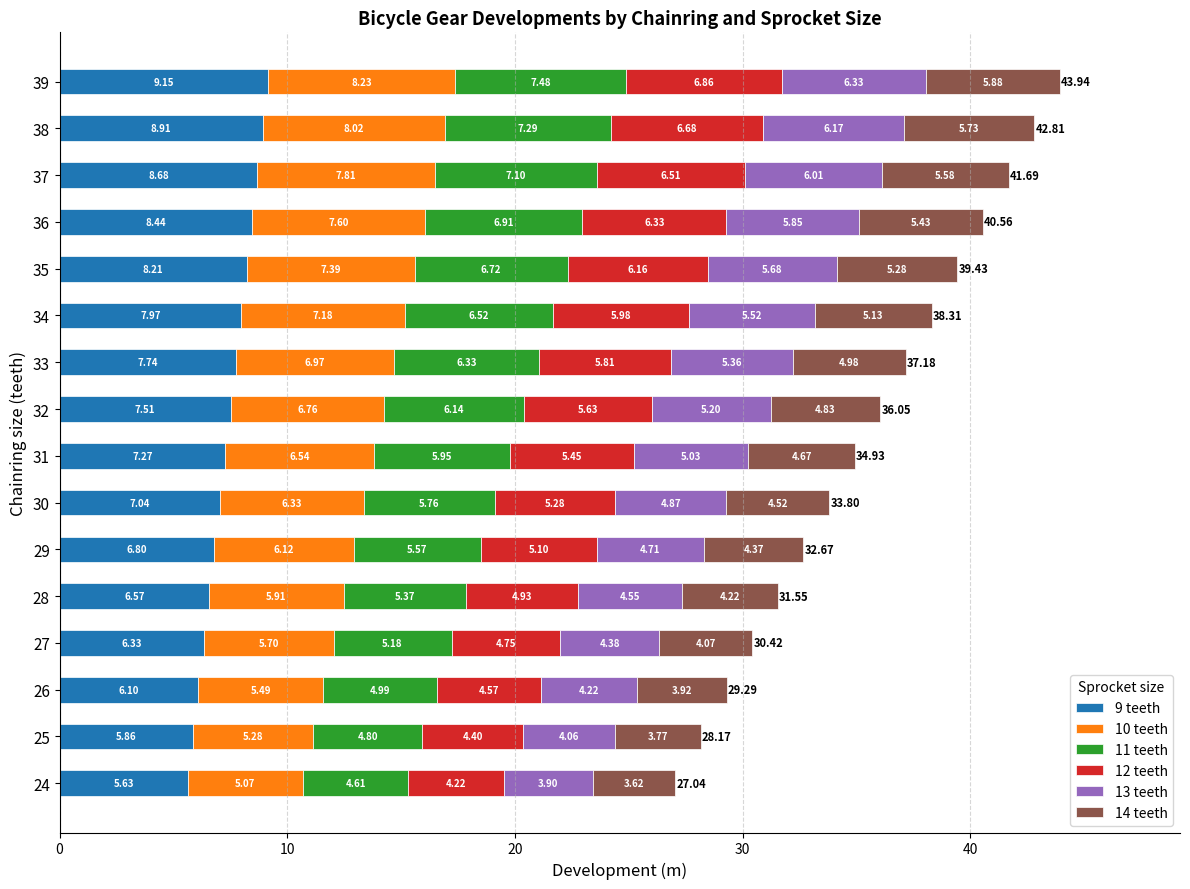

At which category is the sum across all series the highest?

39